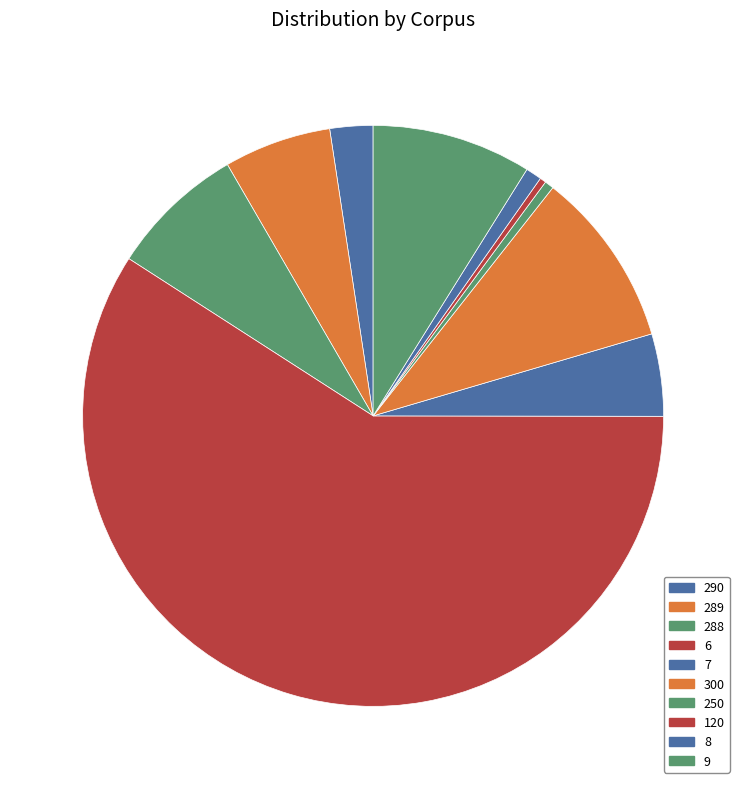

To the nearest percent, what percentage of the pie is 288?

8%